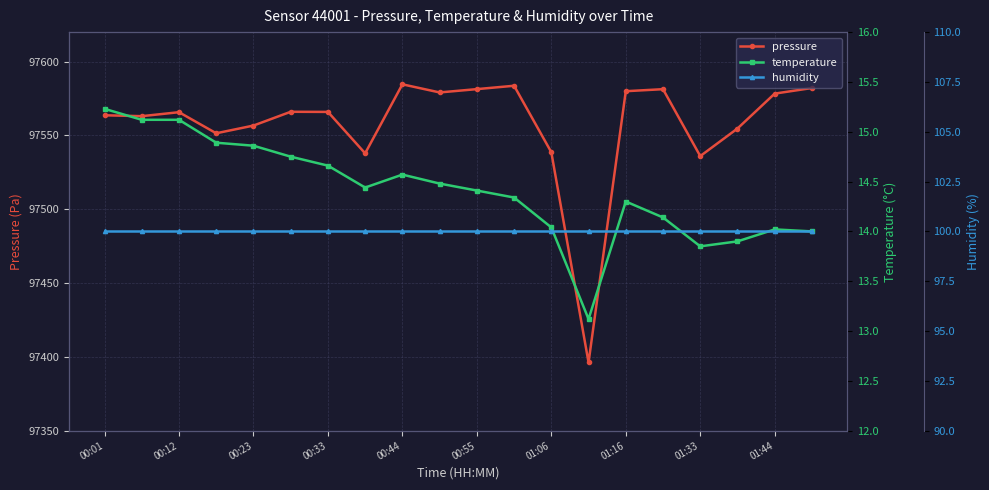

True or false: pressure has more than 2 points higher than both neighbors.

True